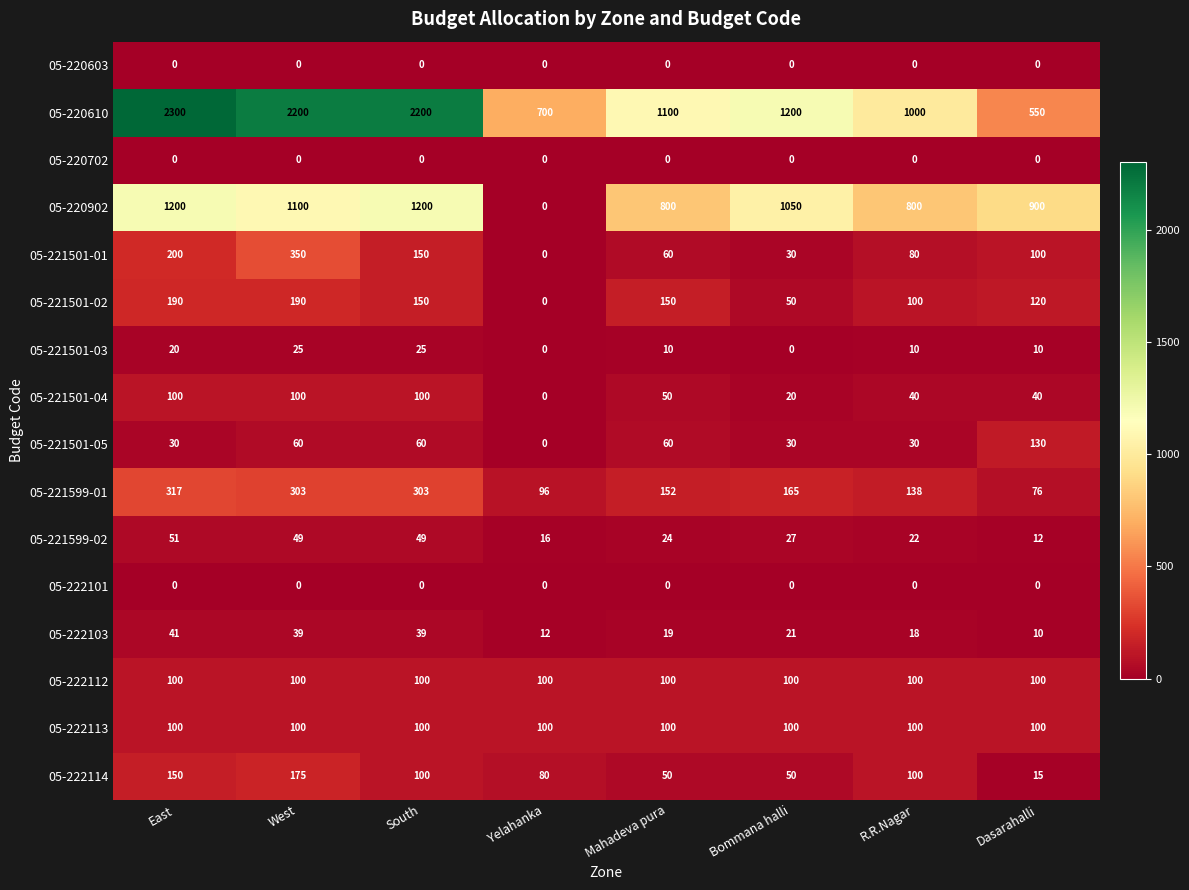

What is the difference between the highest and lowest values at Bommana halli?

1200